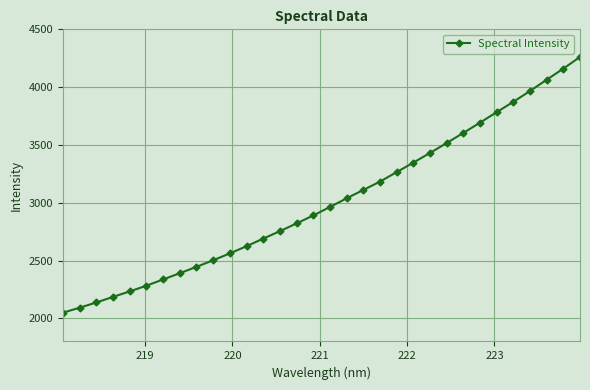

What is the sum of all values?

96252.5